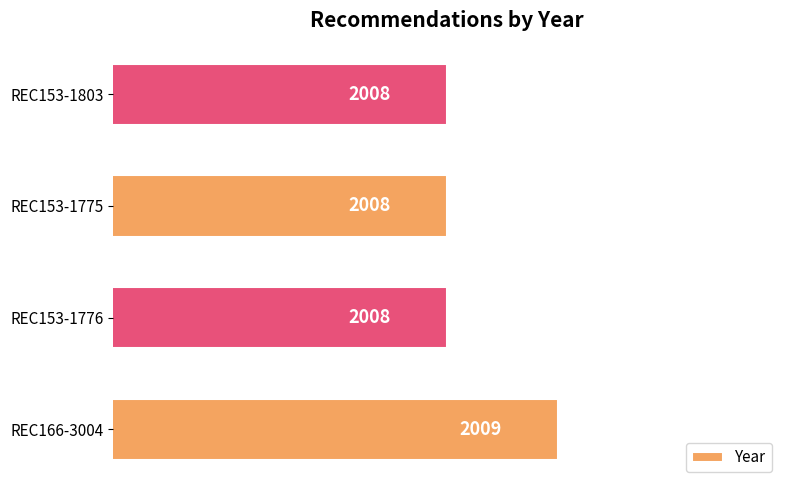

How many distinct data groups are displayed?

1